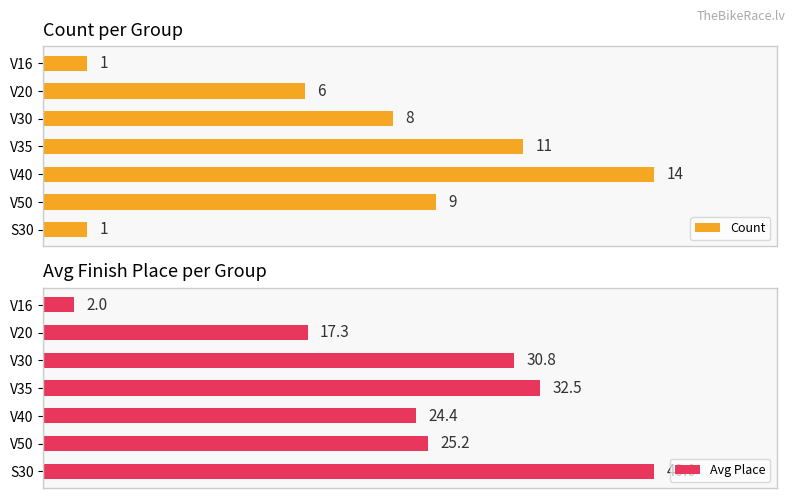

Rank the series by their average value, from lowest to highest.

Count, Avg Place